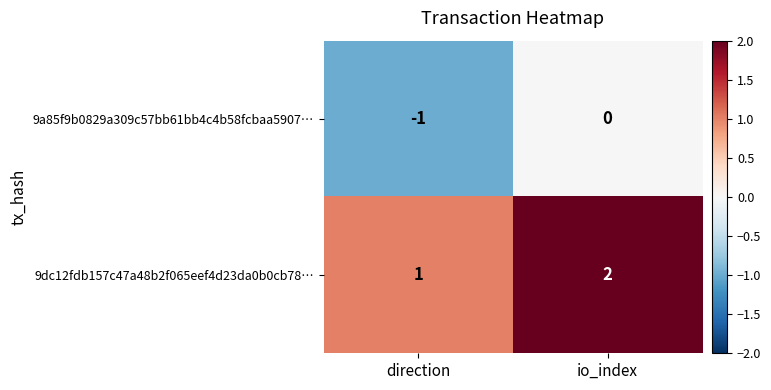

At how many categories does at least one series exceed 0?

2